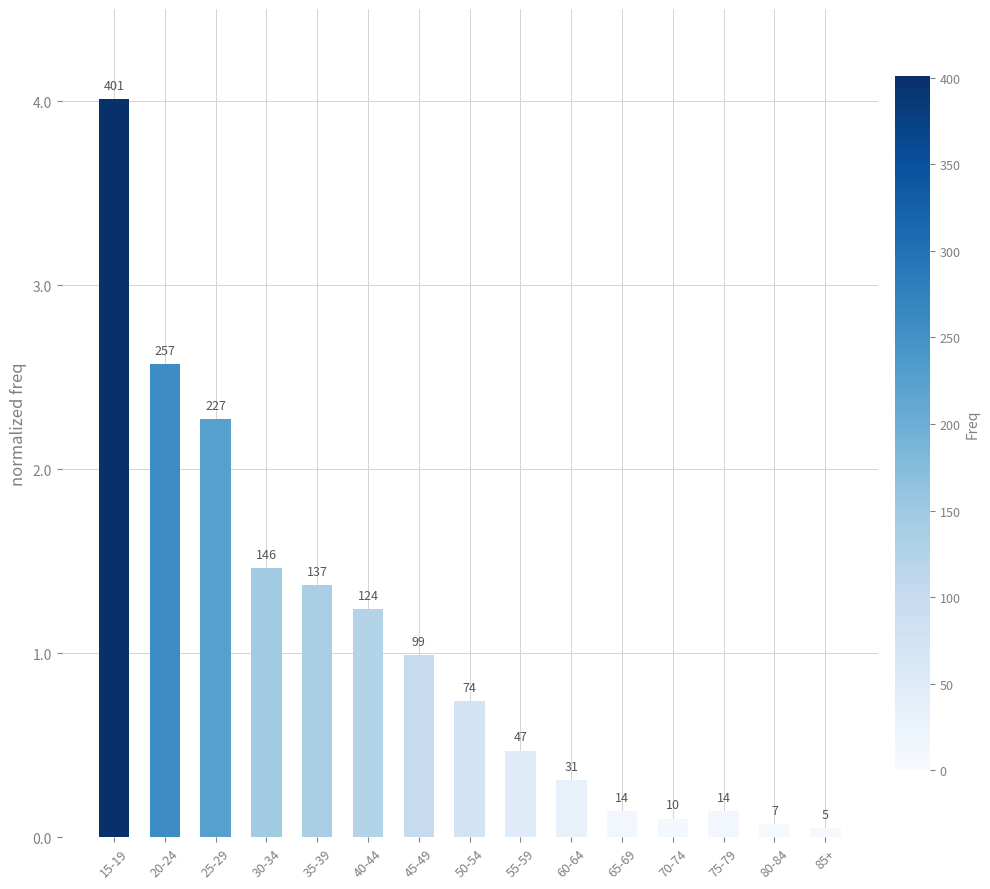

Where is the data nearest to the value 203?

25-29